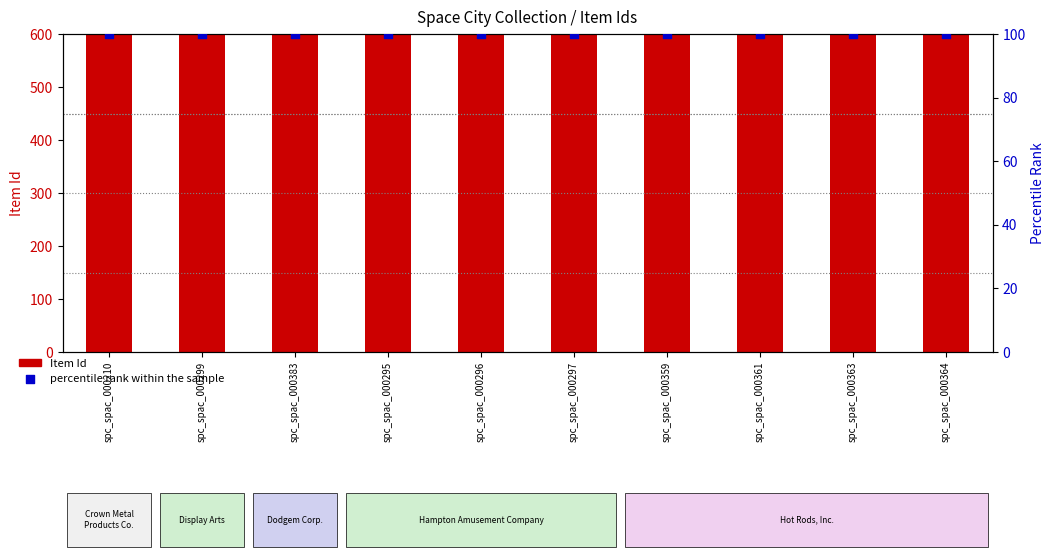

At how many categories does at least one series exceed 1182?

10